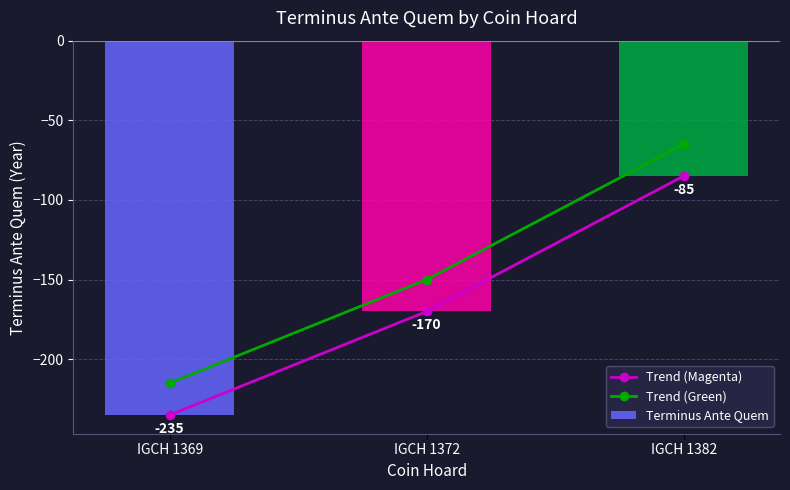

Where does the Terminus Ante Quem series first go above -170?

IGCH 1382